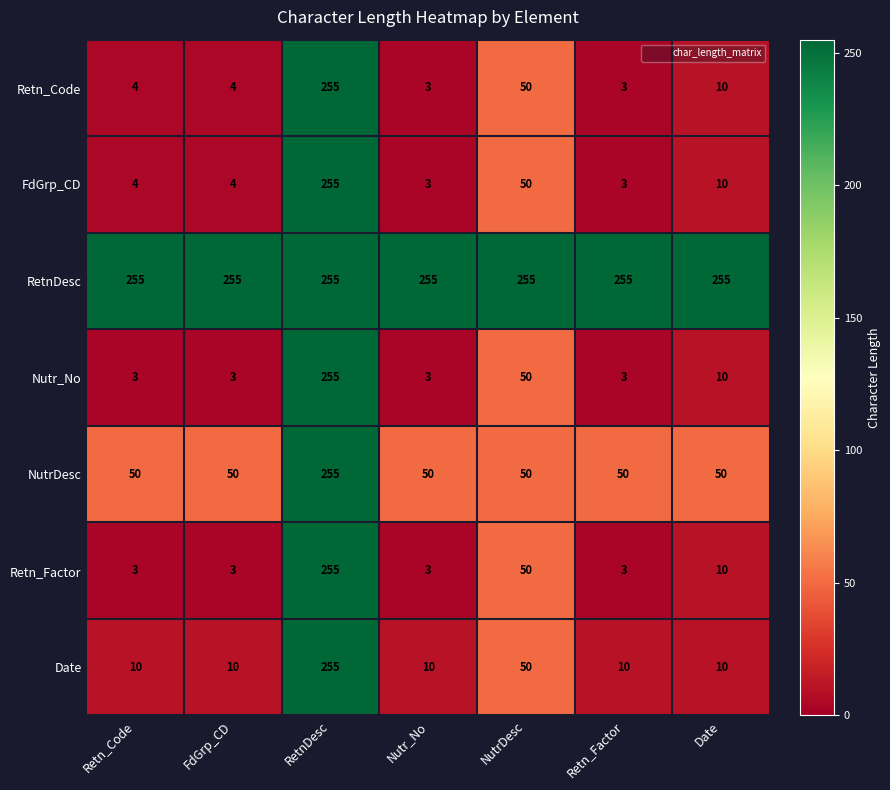

What is the average value of the Retn_Factor series?

47